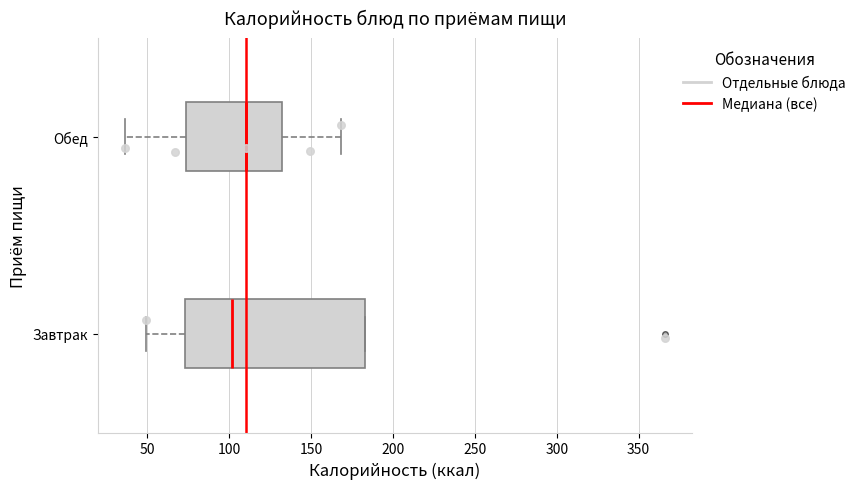

Reading bottom to top, transcribe this box plot: for each box, give where its median line is, the range the box spans, and where its two whiskers end, as read against the x-axis. The values are not printed on the chart, so give them approximately, as read against the axis.

Завтрак: median 100, box 75 to 185, whiskers 50 to 185
Обед: median 110, box 75 to 130, whiskers 35 to 170